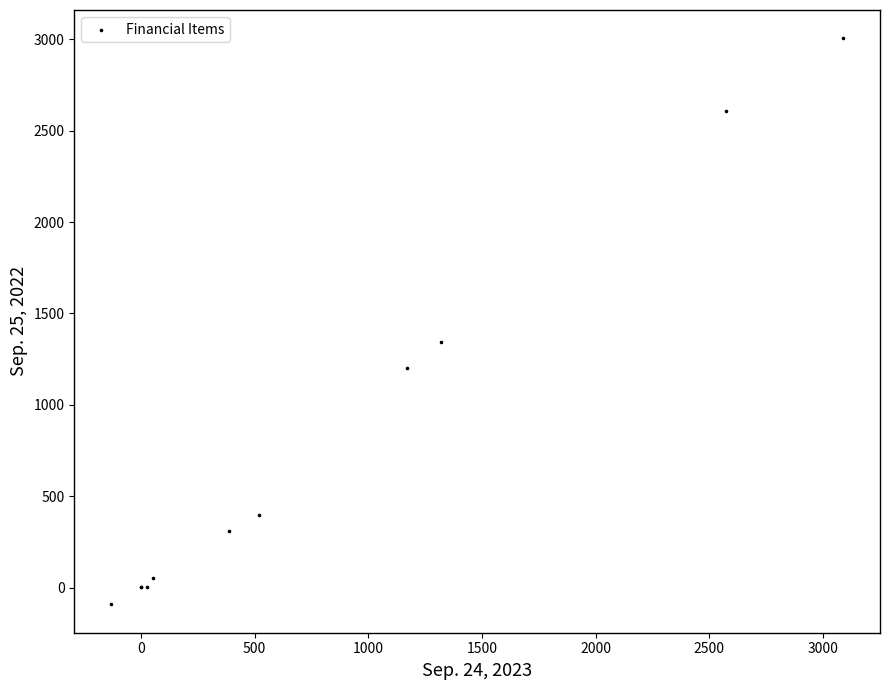

What Y value in the scatter plot is closest to 1456?

1343